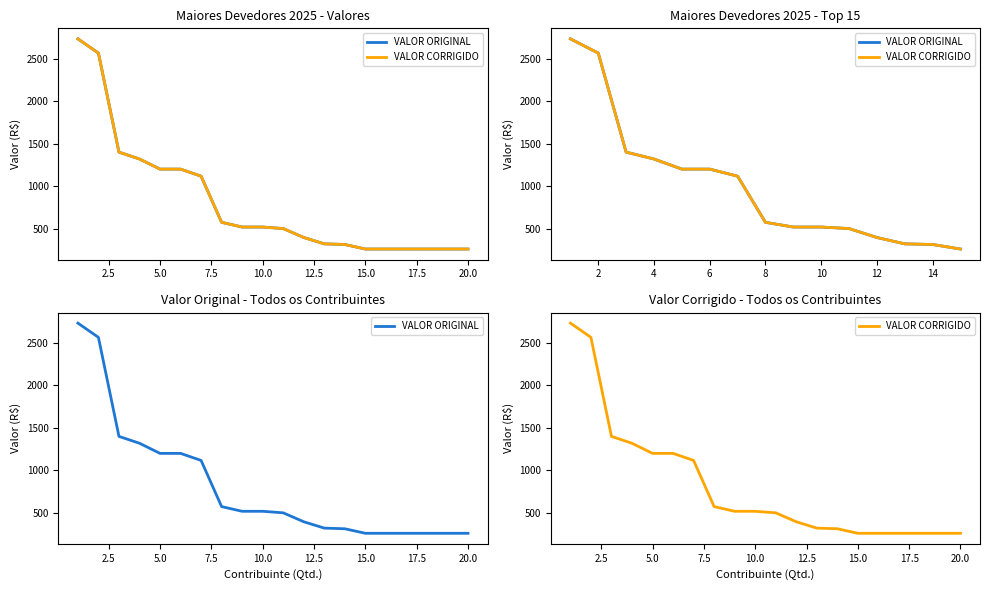

True or false: VALOR CORRIGIDO has more than 0 points higher than both neighbors.

False